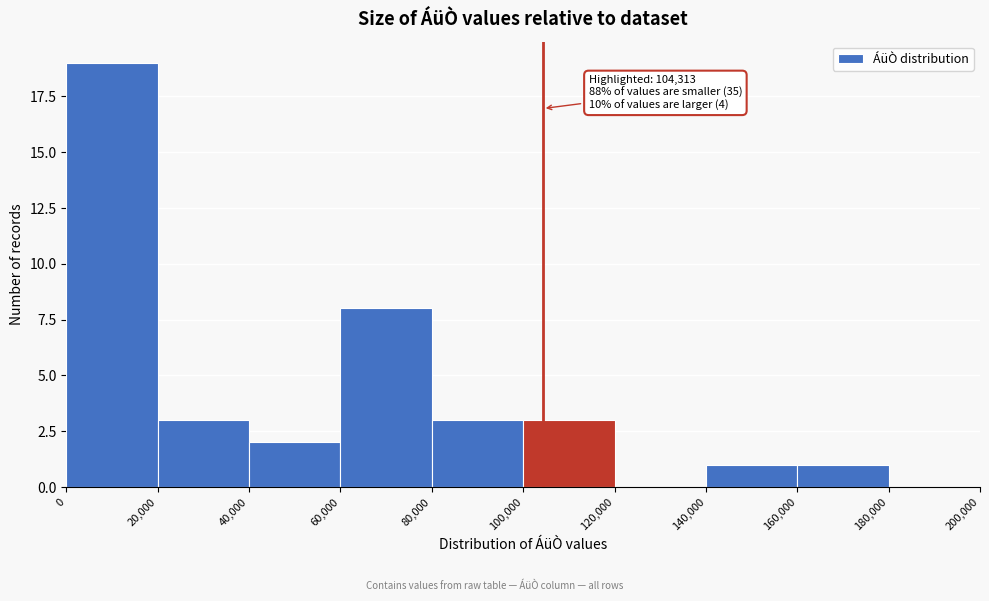

Which range on the x-axis has the tallest bar?

0 to 20,000